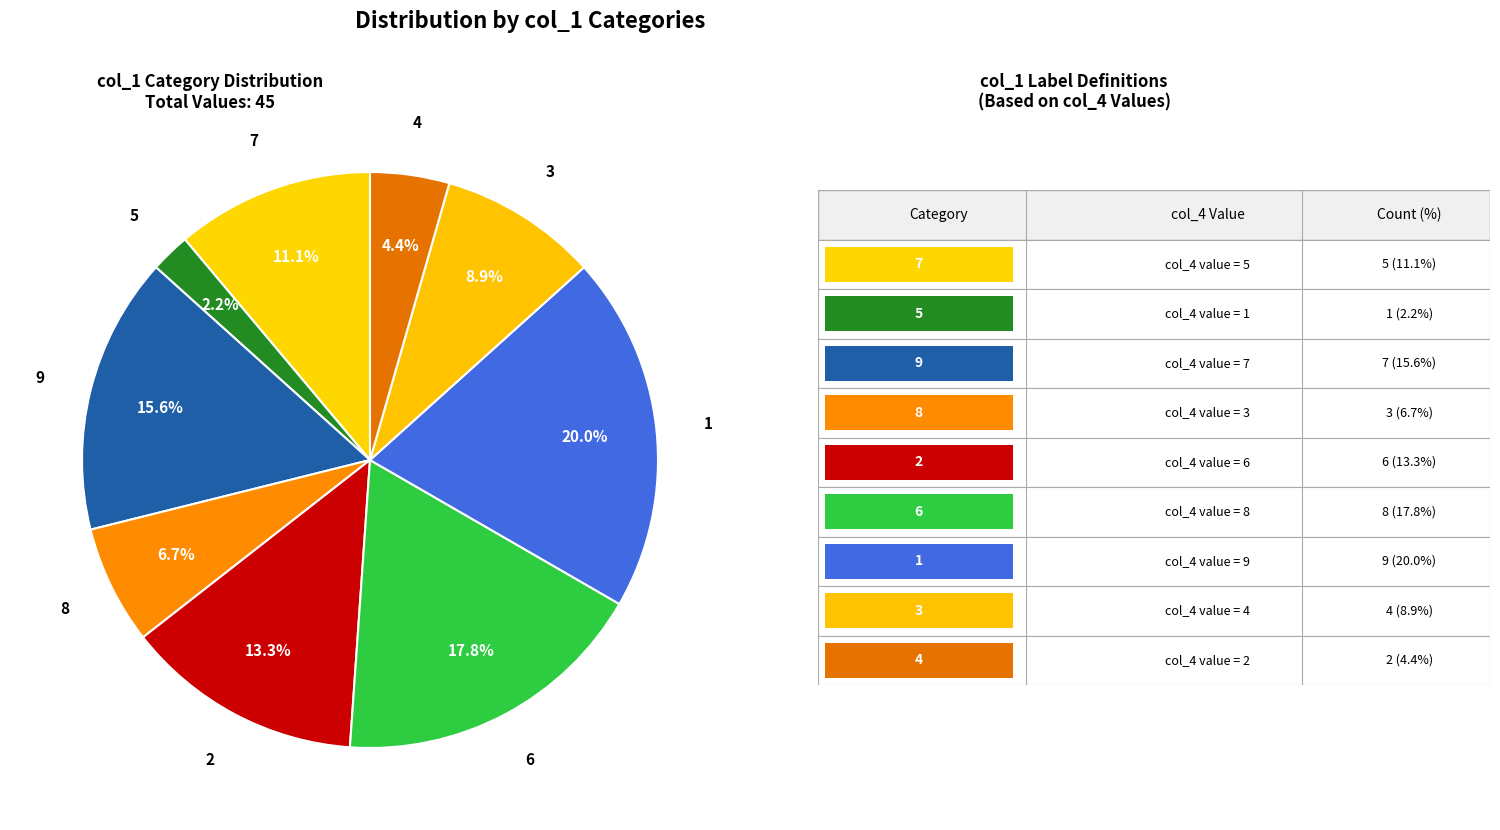

What is the largest slice in the pie chart?

1